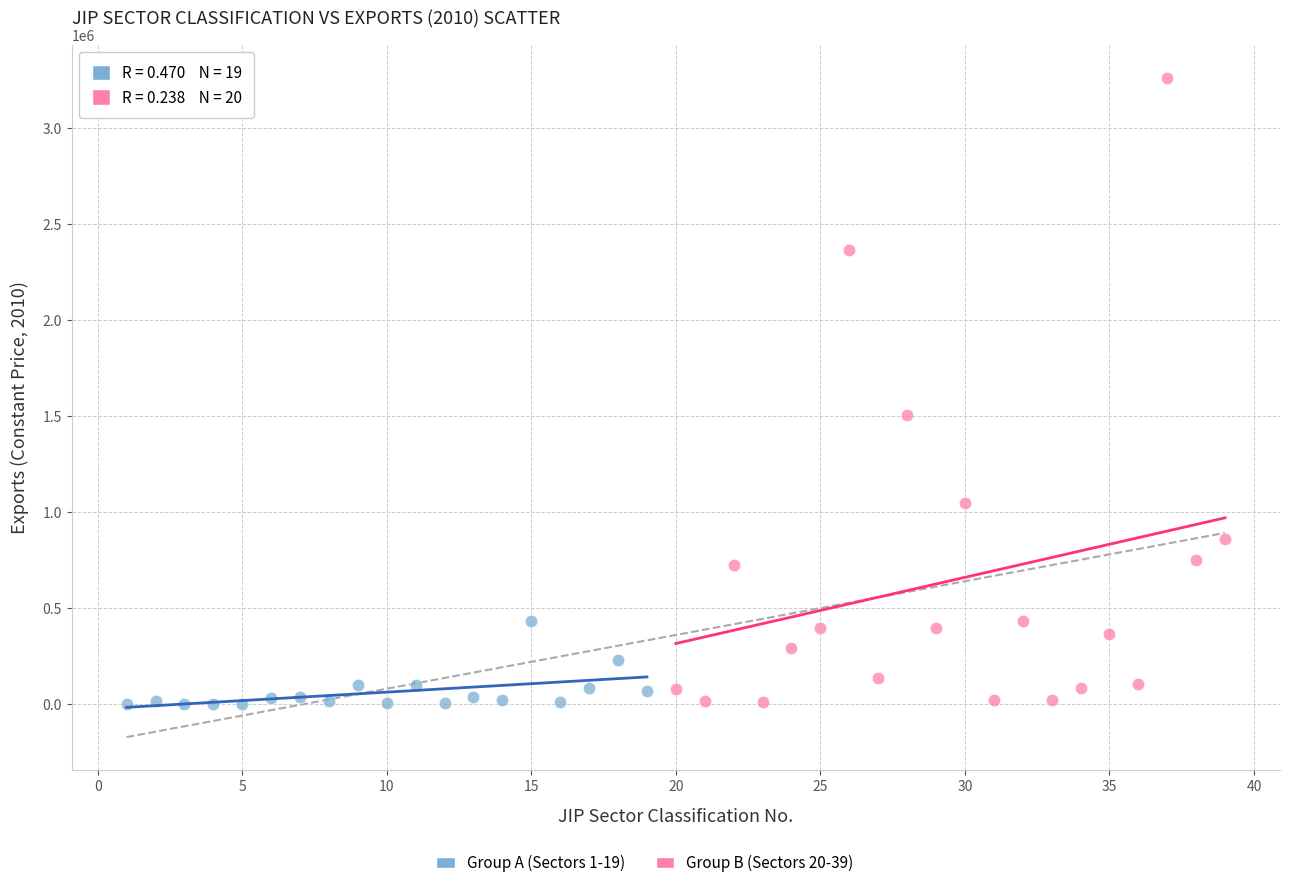

Which series has the largest Y range (max minus min)?

Group B (Sectors 20-39)